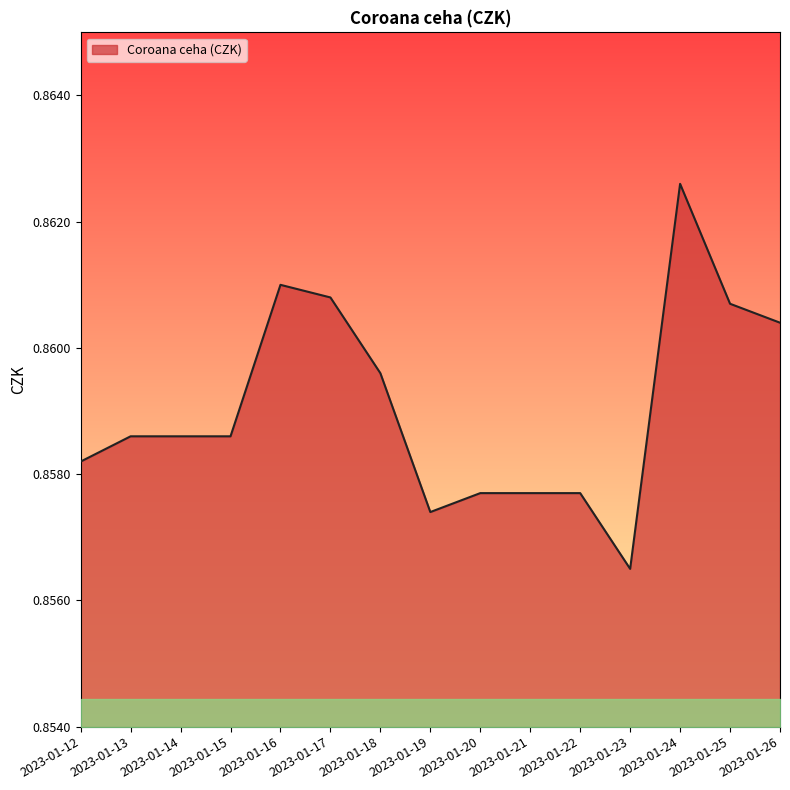

At which label is the value closest to 0?

2023-01-23